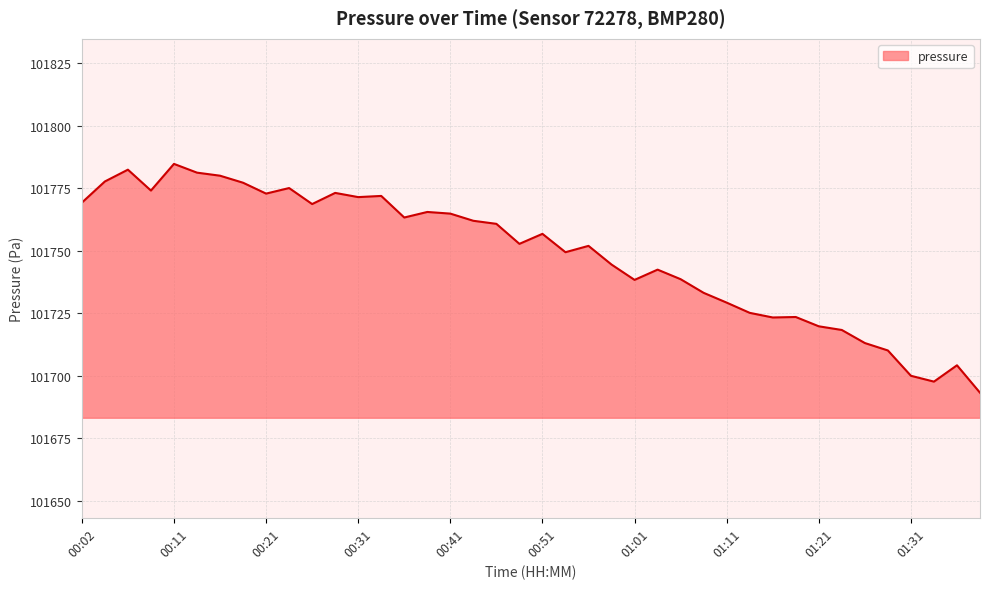

What is the greatest value displayed?

101784.7